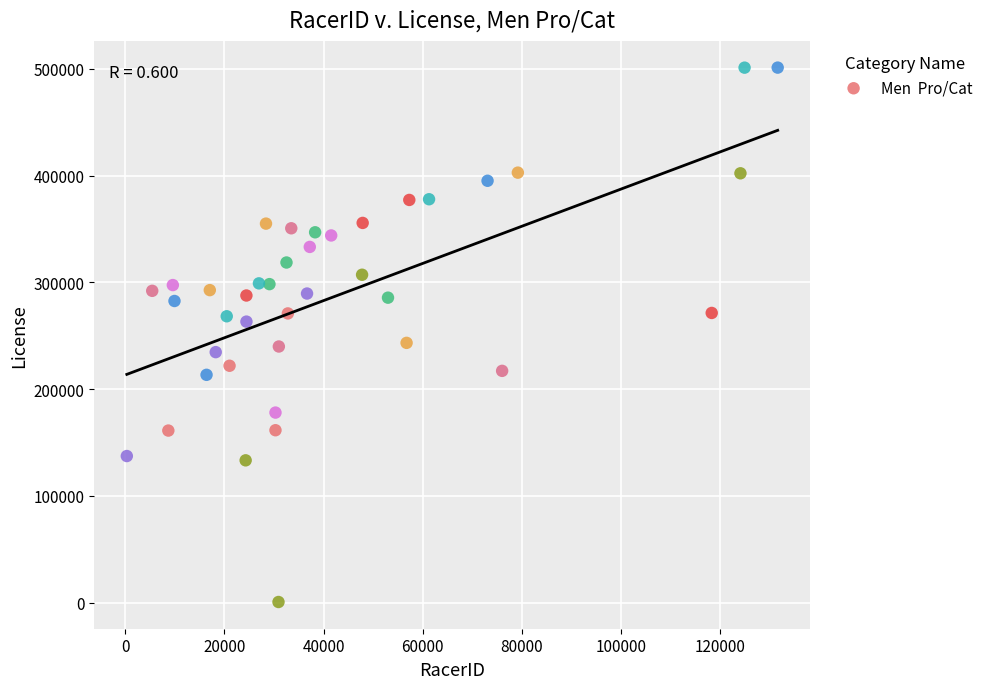

What is the range of Y values (max minus min)?

500591